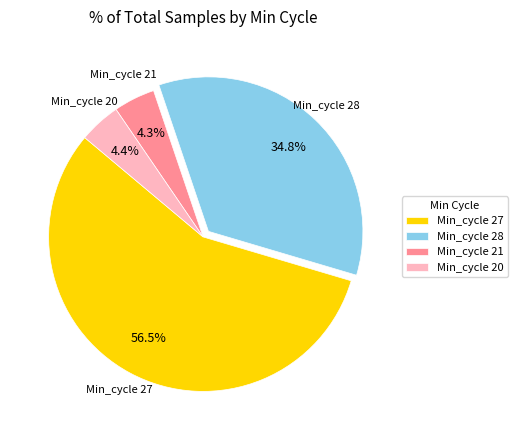

Is there a majority slice in this chart?

Yes